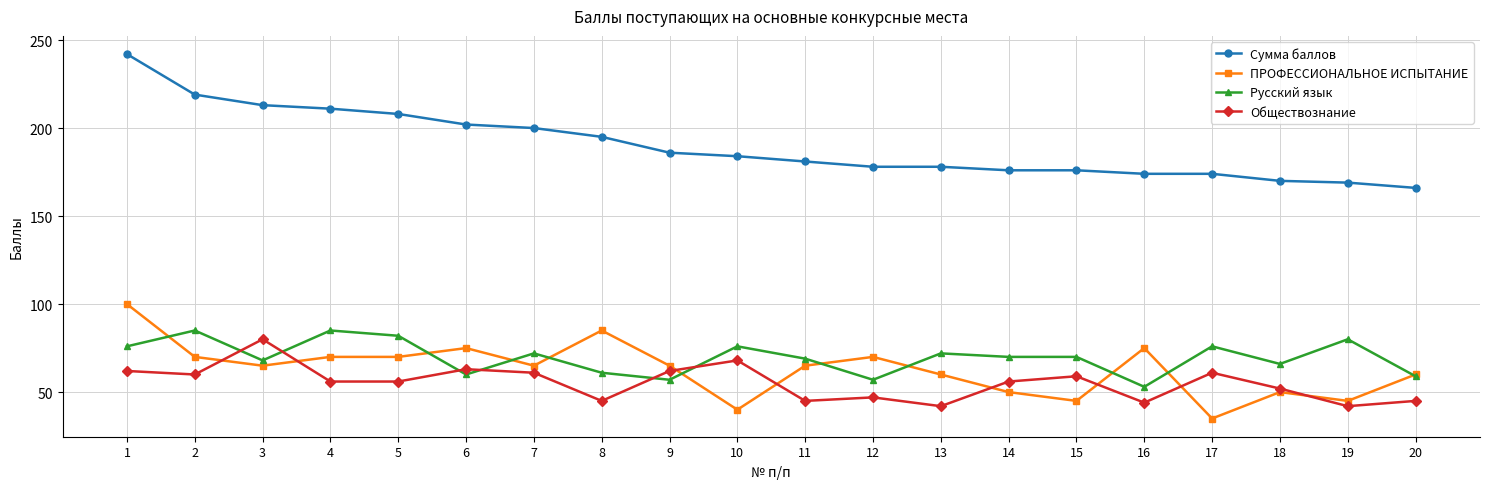

Reading right to left, extract all data points from this chart.

Сумма баллов: 20=166	19=169	18=170	17=174	16=174	15=176	14=176	13=178	12=178	11=181	10=184	9=186	8=195	7=200	6=202	5=208	4=211	3=213	2=219	1=242
ПРОФЕССИОНАЛЬНОЕ ИСПЫТАНИЕ: 20=60	19=45	18=50	17=35	16=75	15=45	14=50	13=60	12=70	11=65	10=40	9=65	8=85	7=65	6=75	5=70	4=70	3=65	2=70	1=100
Русский язык: 20=59	19=80	18=66	17=76	16=53	15=70	14=70	13=72	12=57	11=69	10=76	9=57	8=61	7=72	6=60	5=82	4=85	3=68	2=85	1=76
Обществознание: 20=45	19=42	18=52	17=61	16=44	15=59	14=56	13=42	12=47	11=45	10=68	9=62	8=45	7=61	6=63	5=56	4=56	3=80	2=60	1=62